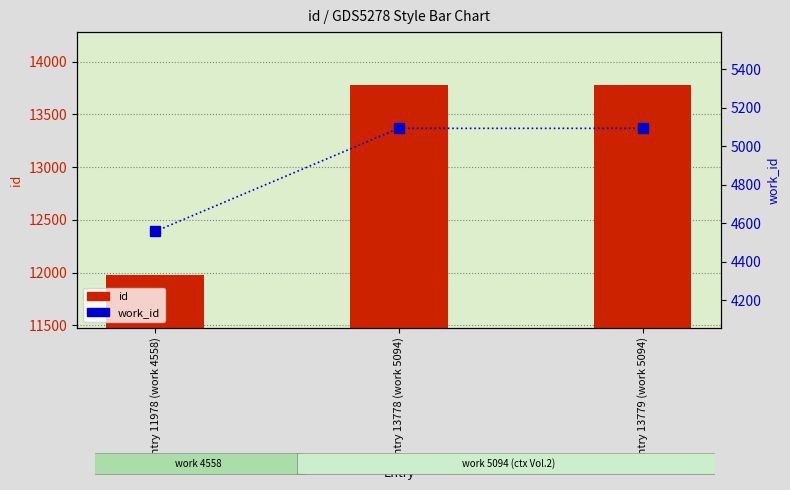

How many series are shown in this chart?

2